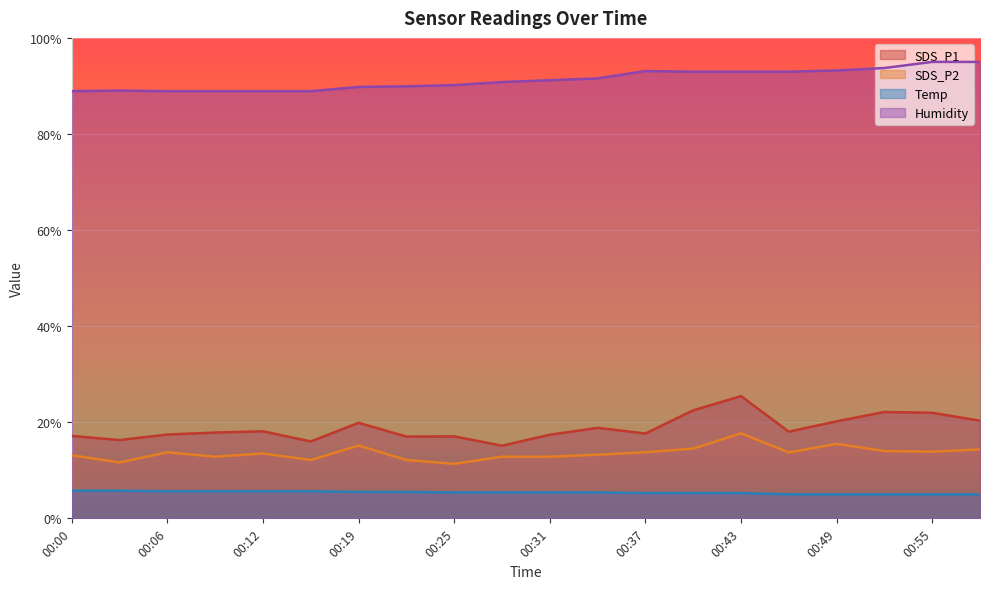

Which series has the largest total across all categories?

Humidity